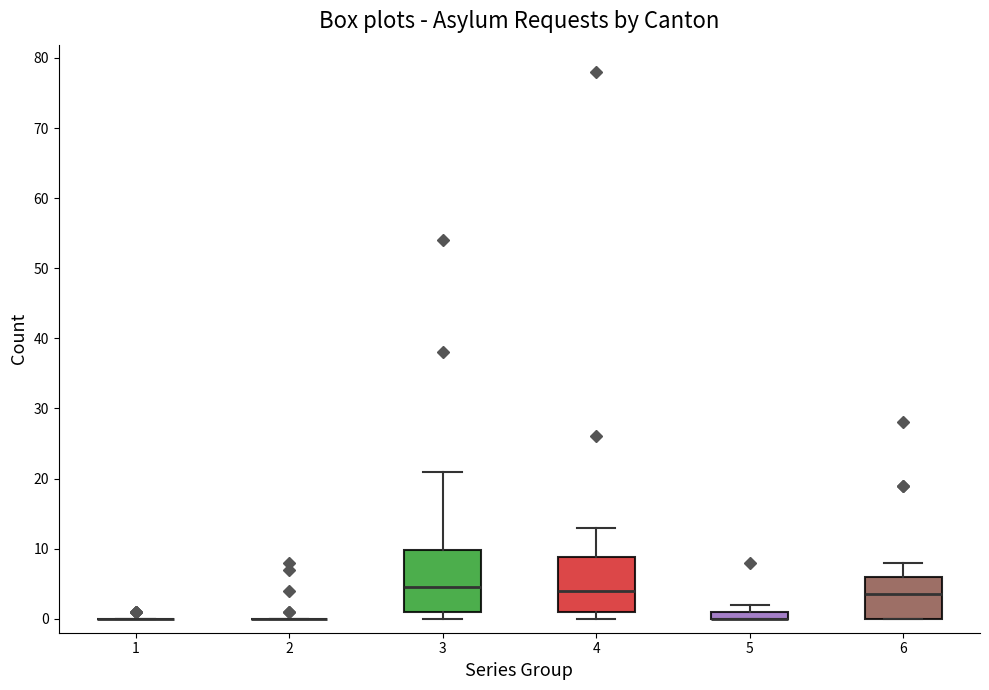

Comparing the boxes themselves (not the whiskers), which one is the tallest?

3